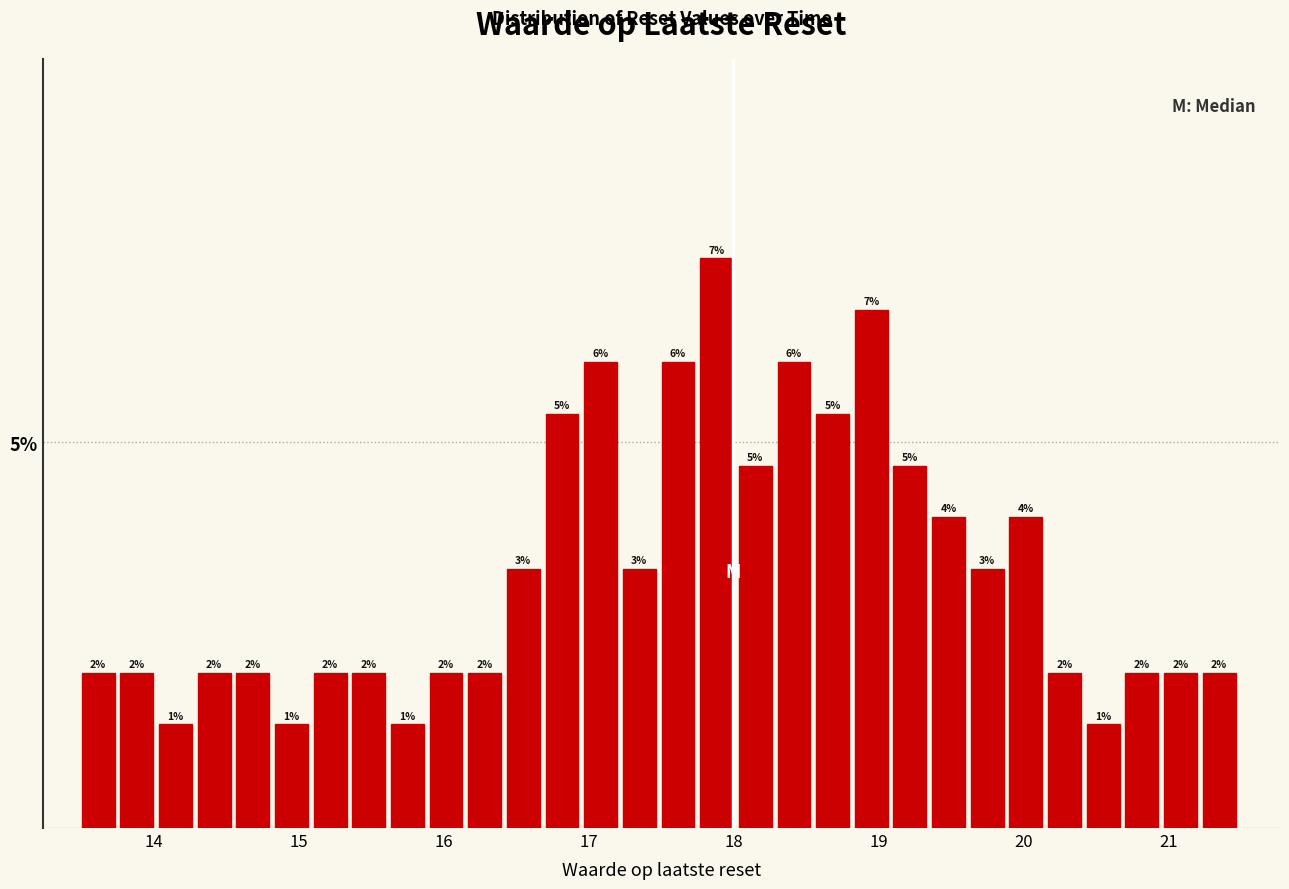

Around what value on the x-axis is the tallest bar? Give the approximate position of its centre, as read against the axis.

17.9